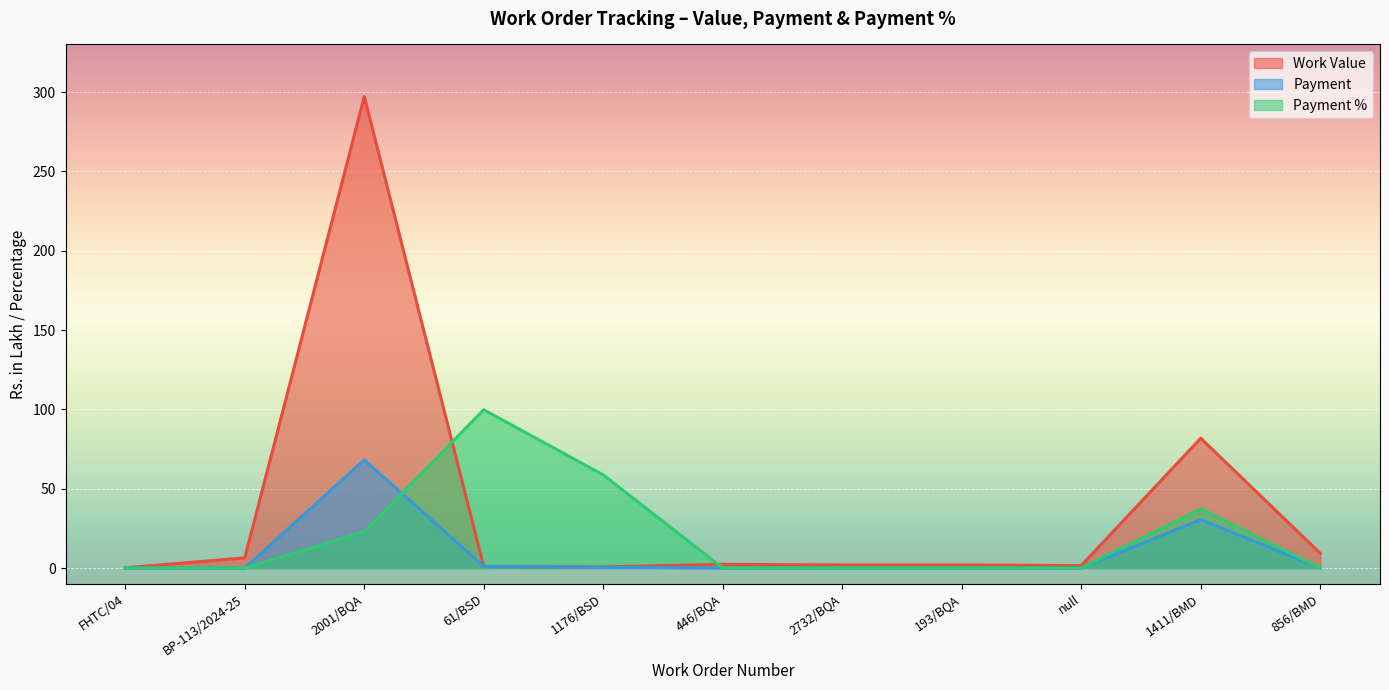

What are all the series names shown in the legend?

Work Value, Payment, Payment %